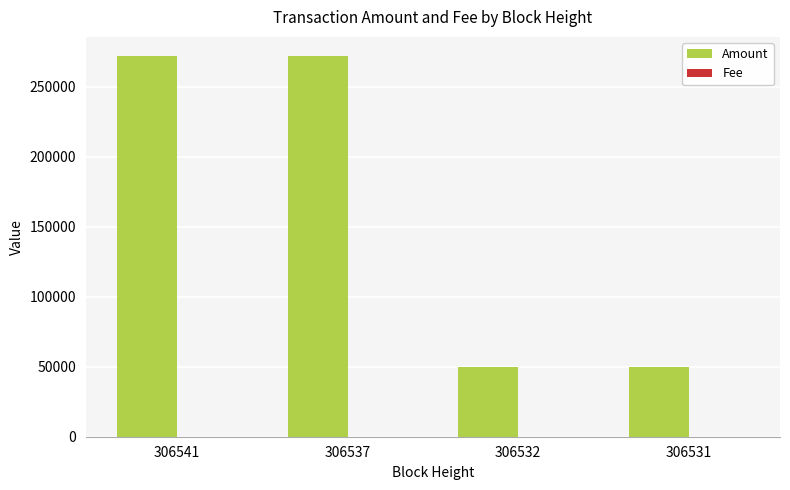

What is the maximum value shown in the chart?

271871.3